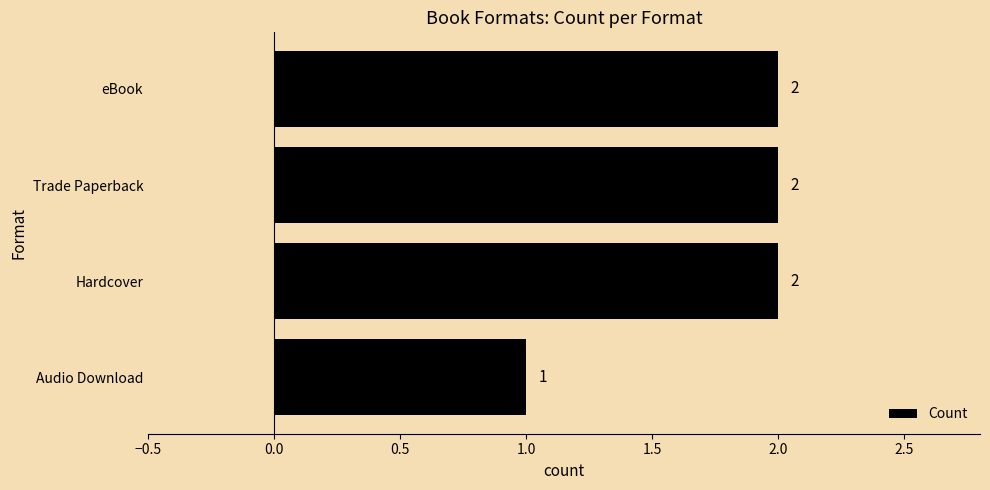

What is the greatest value displayed?

2